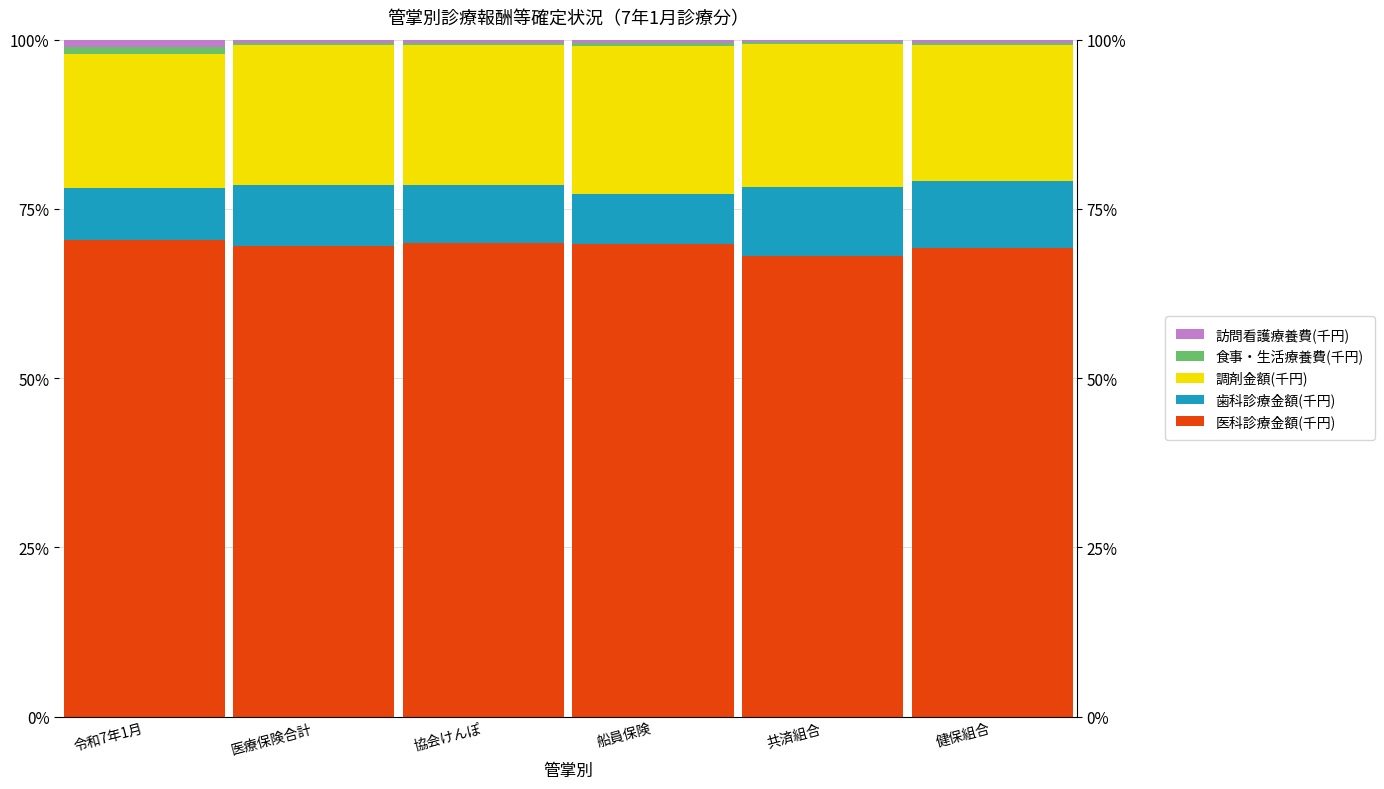

Reading left to right, transcribe all the data shown in this chart.

医科診療金額(千円): 令和7年1月=70.4	医療保険合計=69.6	協会けんぽ=70.0	船員保険=69.9	共済組合=68.1	健保組合=69.2
歯科診療金額(千円): 令和7年1月=7.7	医療保険合計=9.0	協会けんぽ=8.5	船員保険=7.3	共済組合=10.1	健保組合=9.9
調剤金額(千円): 令和7年1月=19.8	医療保険合計=20.6	協会けんぽ=20.6	船員保険=21.9	共済組合=21.1	健保組合=20.1
食事・生活療養費(千円): 令和7年1月=1.0	医療保険合計=0.3	協会けんぽ=0.3	船員保険=0.4	共済組合=0.3	健保組合=0.3
訪問看護療養費(千円): 令和7年1月=1.1	医療保険合計=0.5	協会けんぽ=0.5	船員保険=0.6	共済組合=0.4	健保組合=0.5